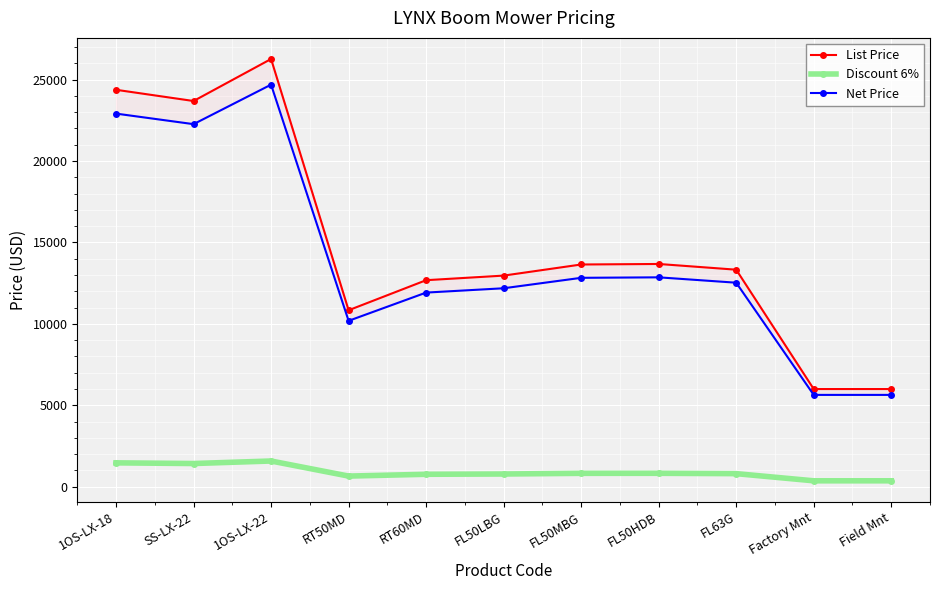

Reading right to left, transcribe all the data shown in this chart.

List Price: 5995.0	5995.0	13324.0	13675.0	13643.0	12961.0	12679.0	10834.0	26263.0	23682.0	24371.0
Discount 6%: 359.7	359.7	799.4	820.5	818.6	777.7	760.7	650.0	1575.8	1420.9	1462.3
Net Price: 5635.3	5635.3	12524.6	12854.5	12824.4	12183.3	11918.3	10184.0	24687.2	22261.1	22908.7